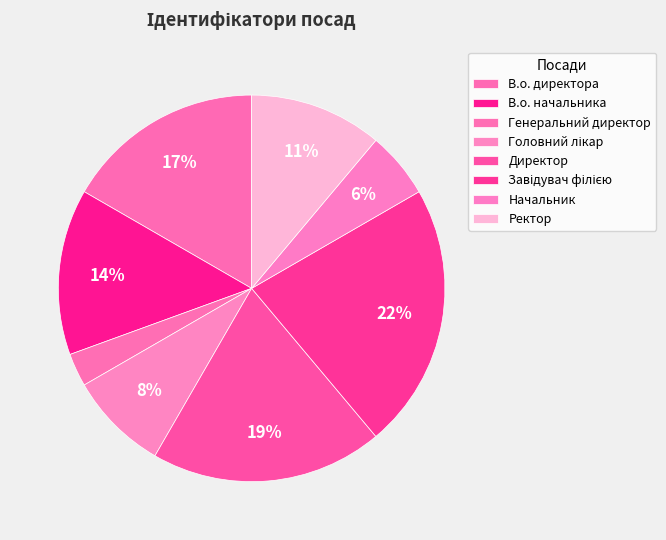

To the nearest percent, what portion does В.о. директора represent?

17%